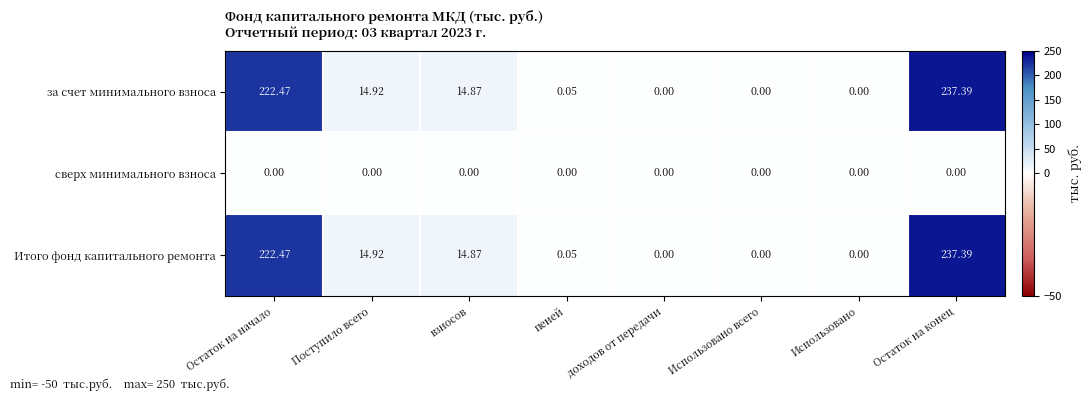

How many series are shown in this chart?

3